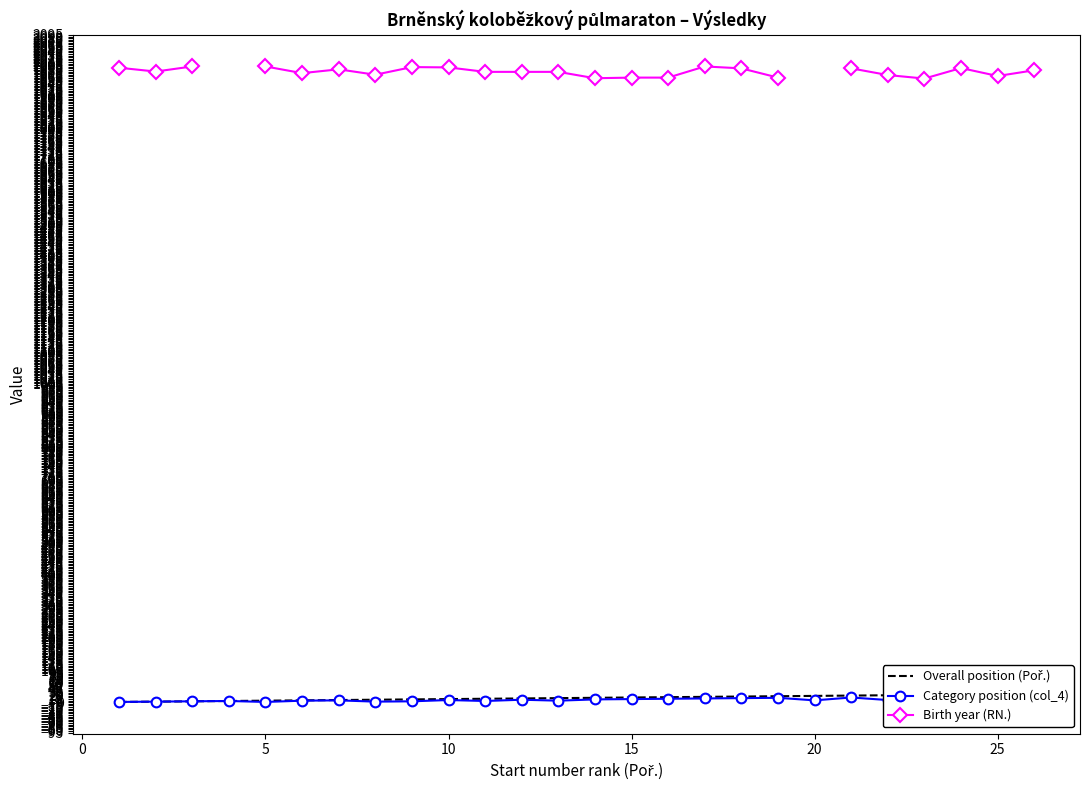

What is the sum of all Category position (col_4) values?

191.0